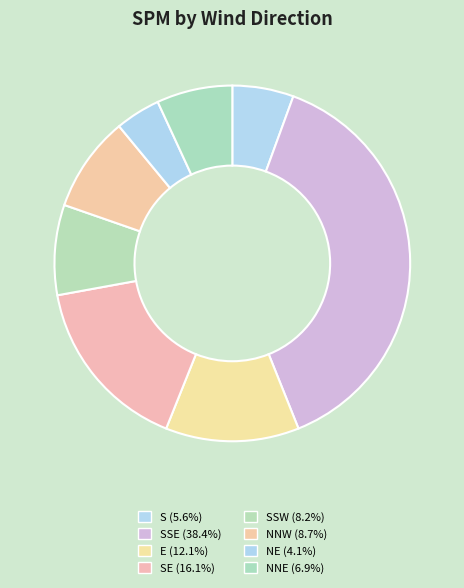

To the nearest percent, what is the average slice percentage?

13%